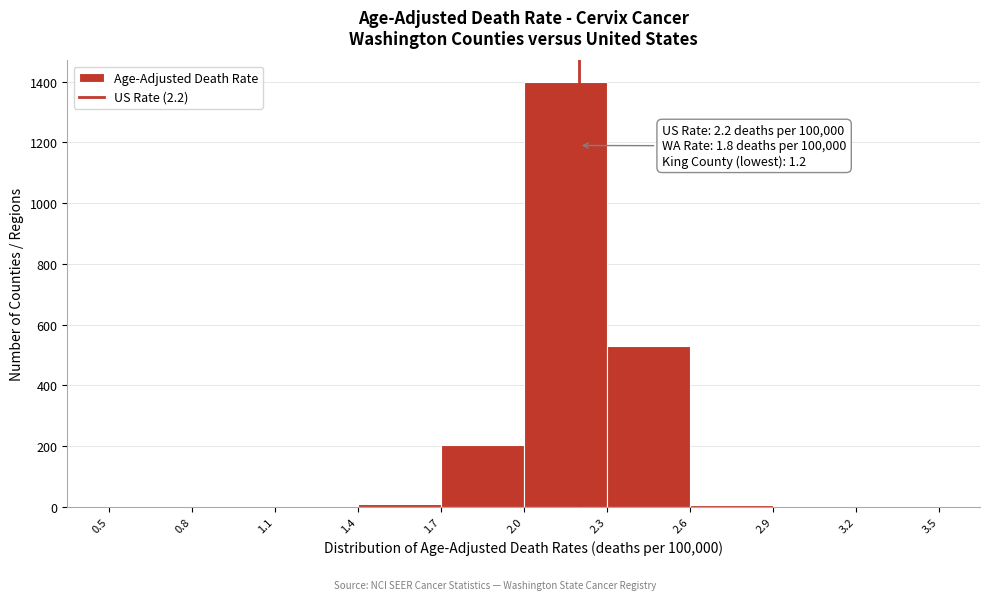

Over which range of the x-axis is the bar tallest?

2.0 to 2.3